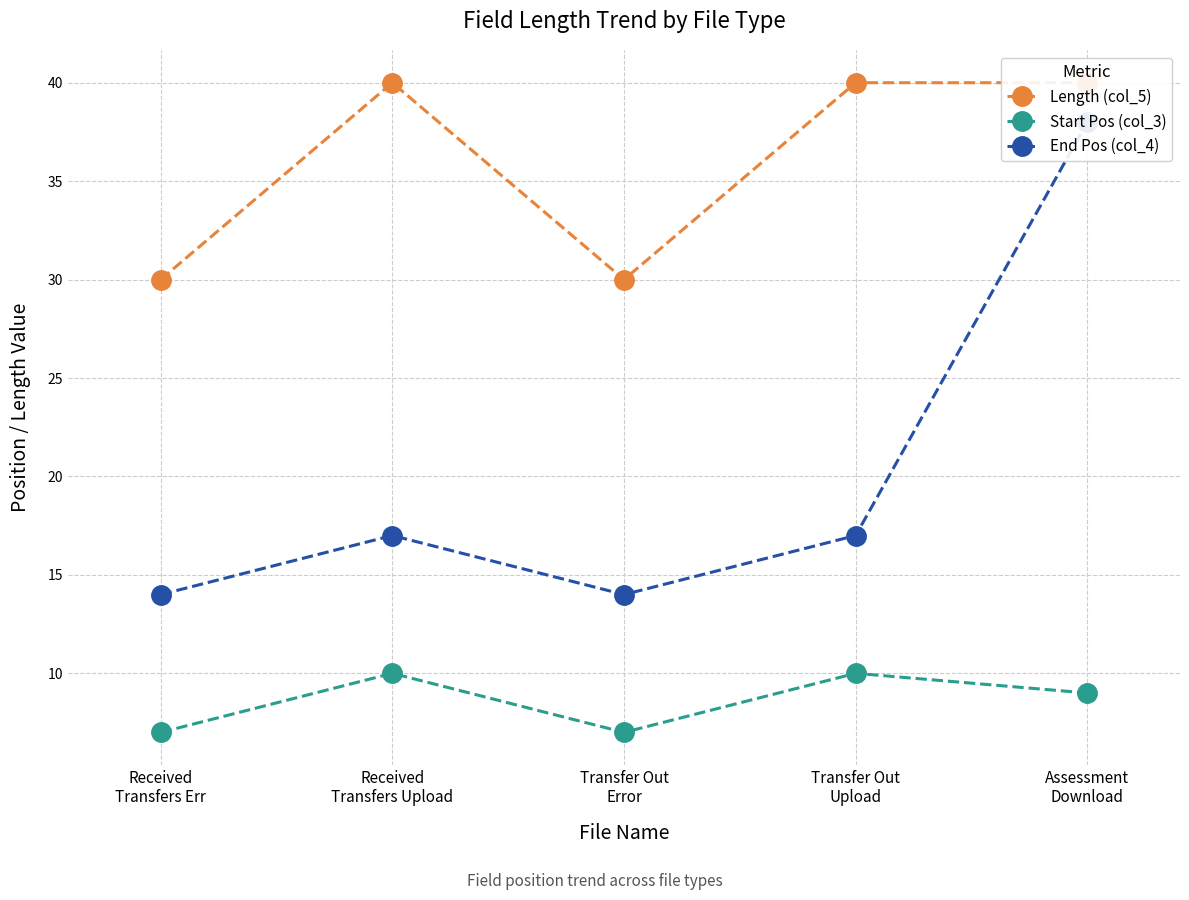

What is the sum of all Start Pos (col_3) values?

43